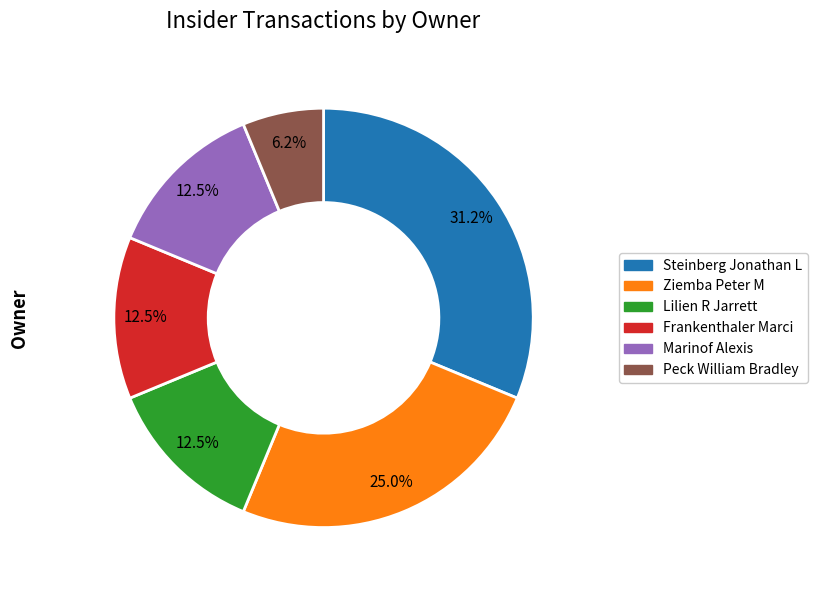

What is the largest slice in the pie chart?

Steinberg Jonathan L